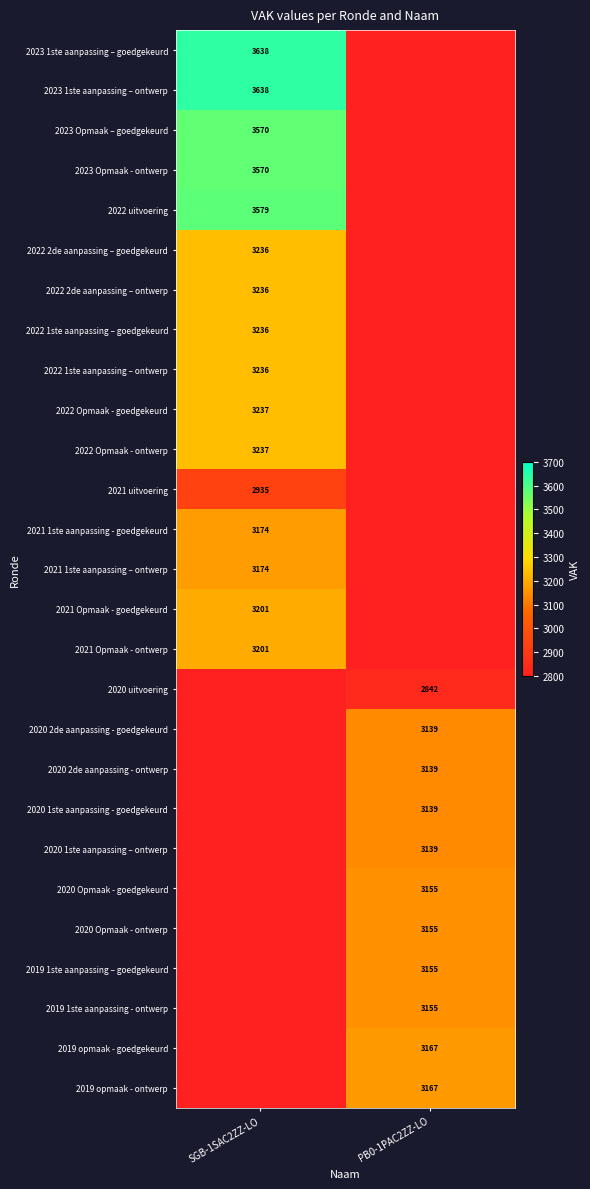

The value of 2022 2de aanpassing – ontwerp at SGB-1SAC2ZZ-LO is 702. True or false?

False